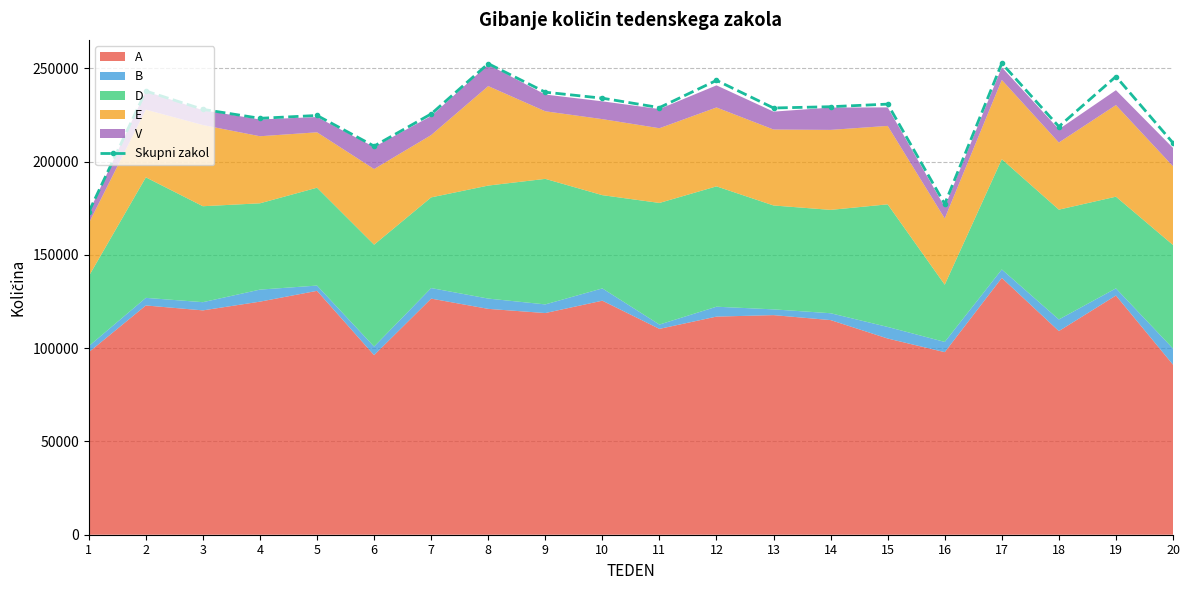

Where does the data first go above 228935?

2